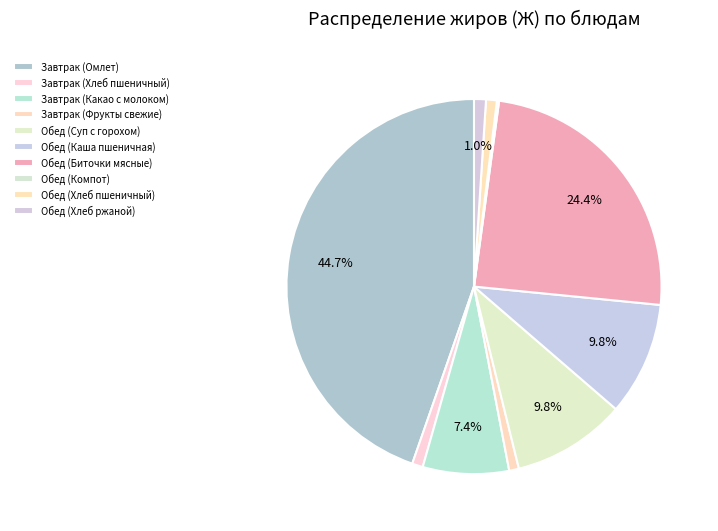

Does any single category account for the majority?

No